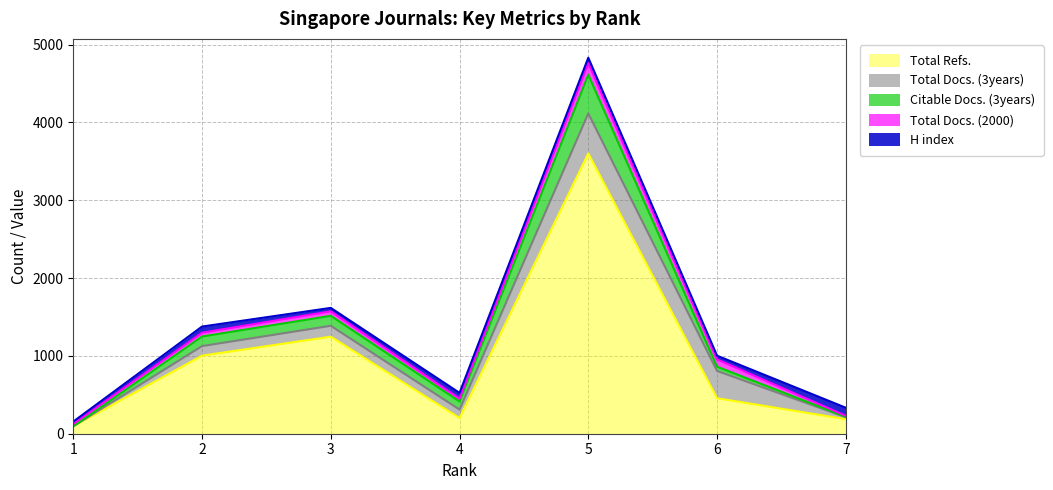

Reading right to left, what are all the values shown in this chart?

H index: 104	48	69	74	44	79	31
Total Docs. (2000): 13	94	150	37	58	49	30
Total Docs. (3years): 25	351	515	108	140	123	0
Total Refs.: 187	456	3601	202	1247	1003	95
Citable Docs. (3years): 5	54	497	104	128	123	0